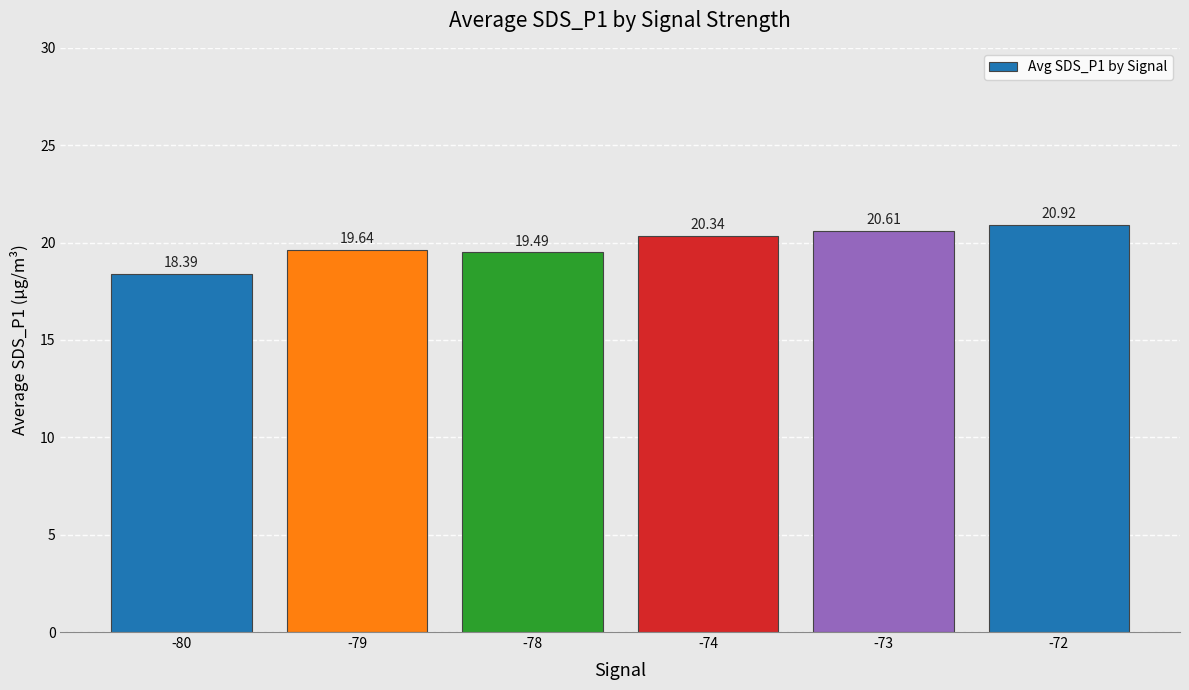

Which category has the lowest value across all series?

-80